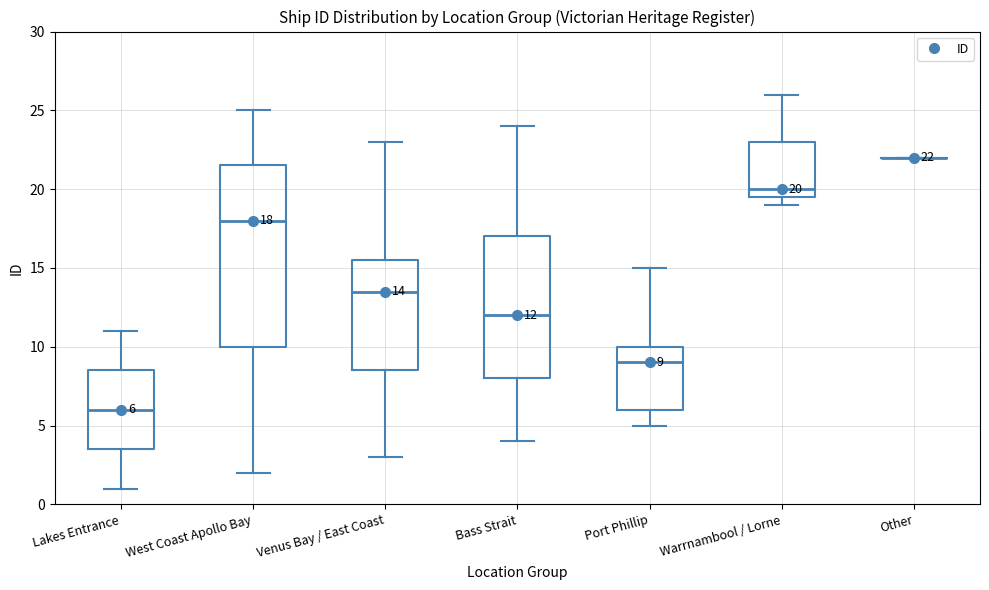

Comparing the boxes themselves (not the whiskers), which one is the tallest?

West Coast Apollo Bay